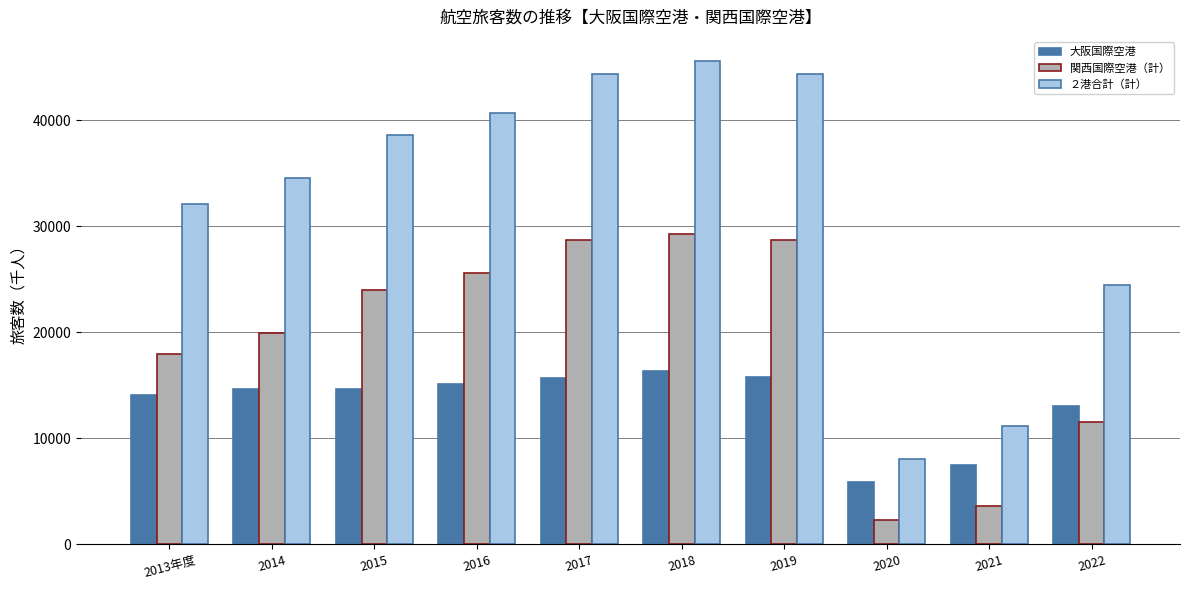

The 関西国際空港（計） series shows 23972.5 at 2015. True or false?

True